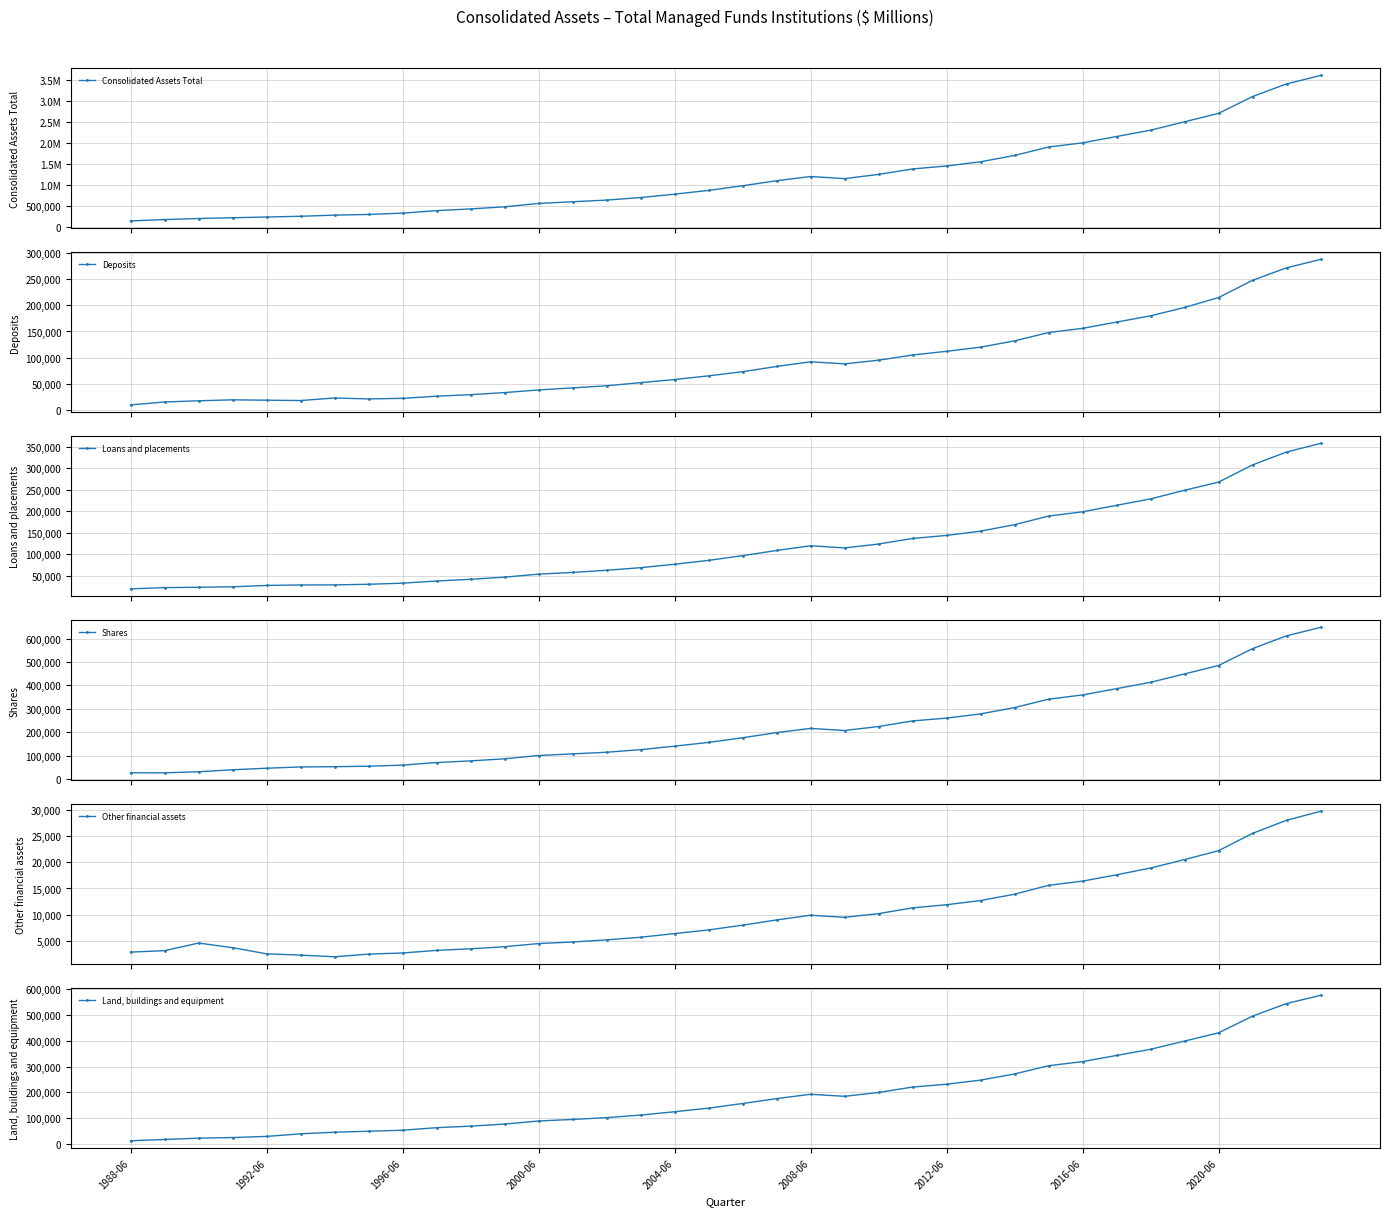

What is the difference between the maximum and minimum values in the Shares series?

621956